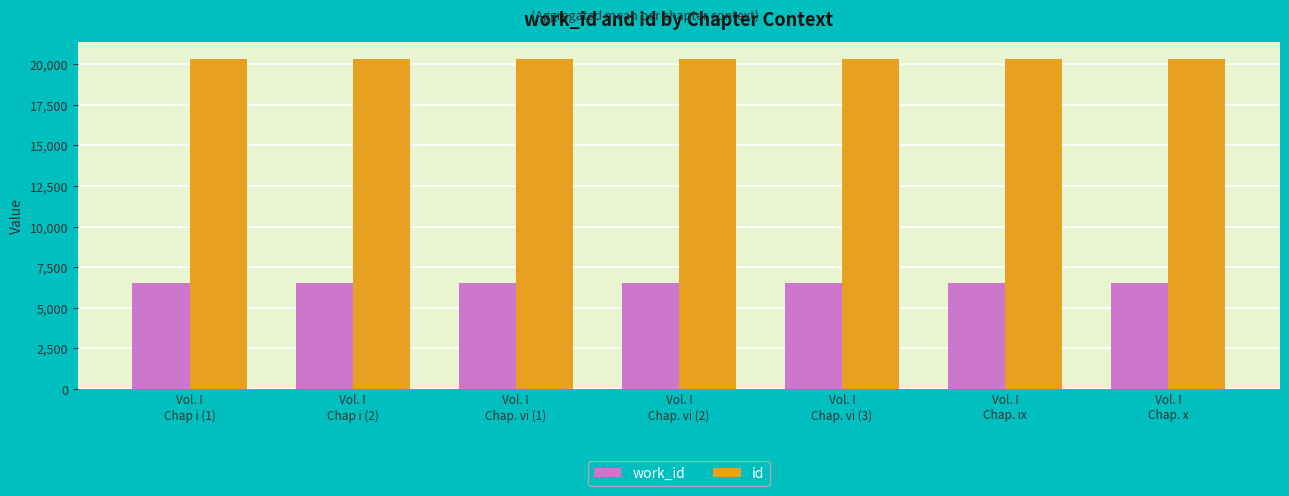

What is the smallest value displayed?

6506